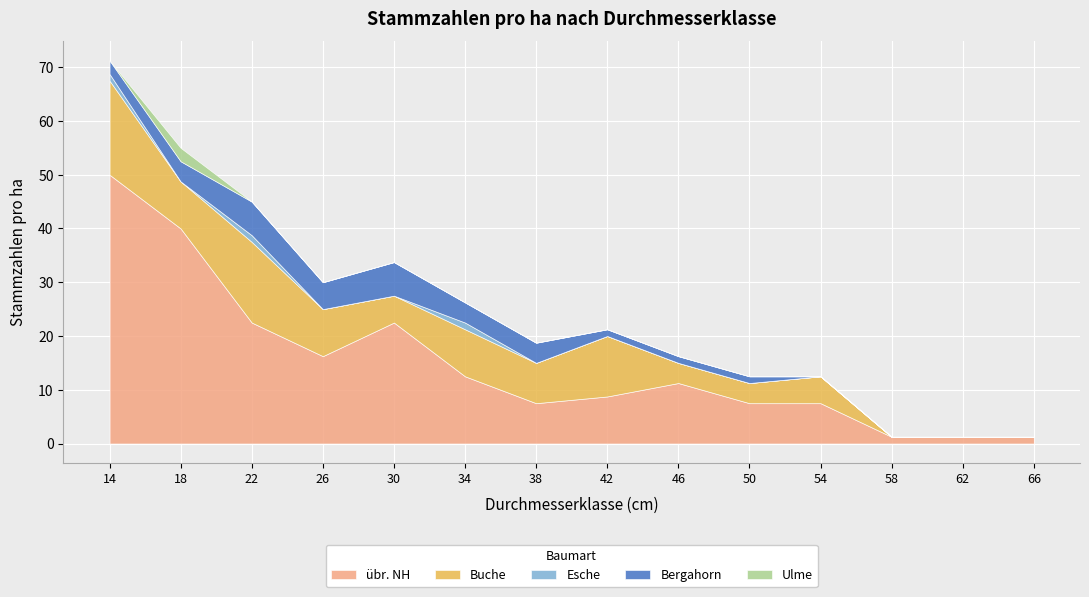

True or false: Ulme and Bergahorn intersect in this chart.

False